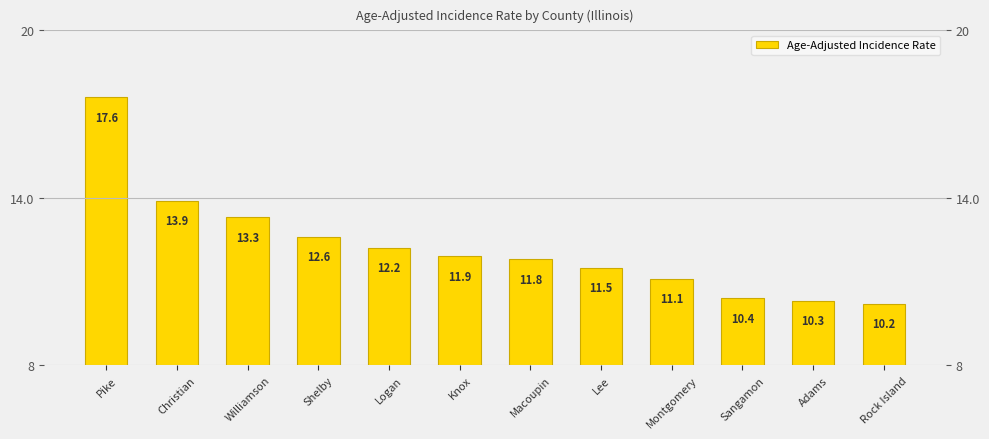

Read the value at Sangamon.

10.4